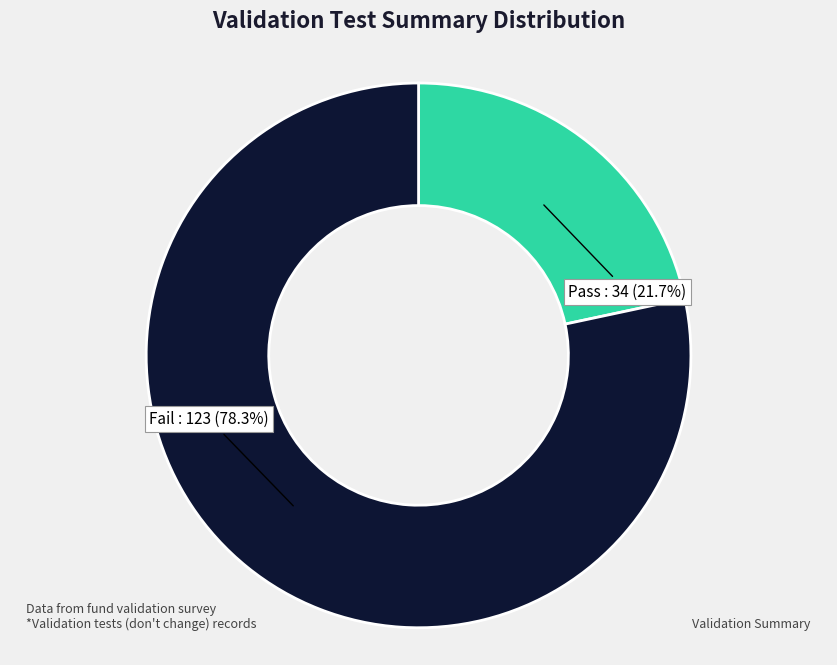

Is there a majority slice in this chart?

Yes